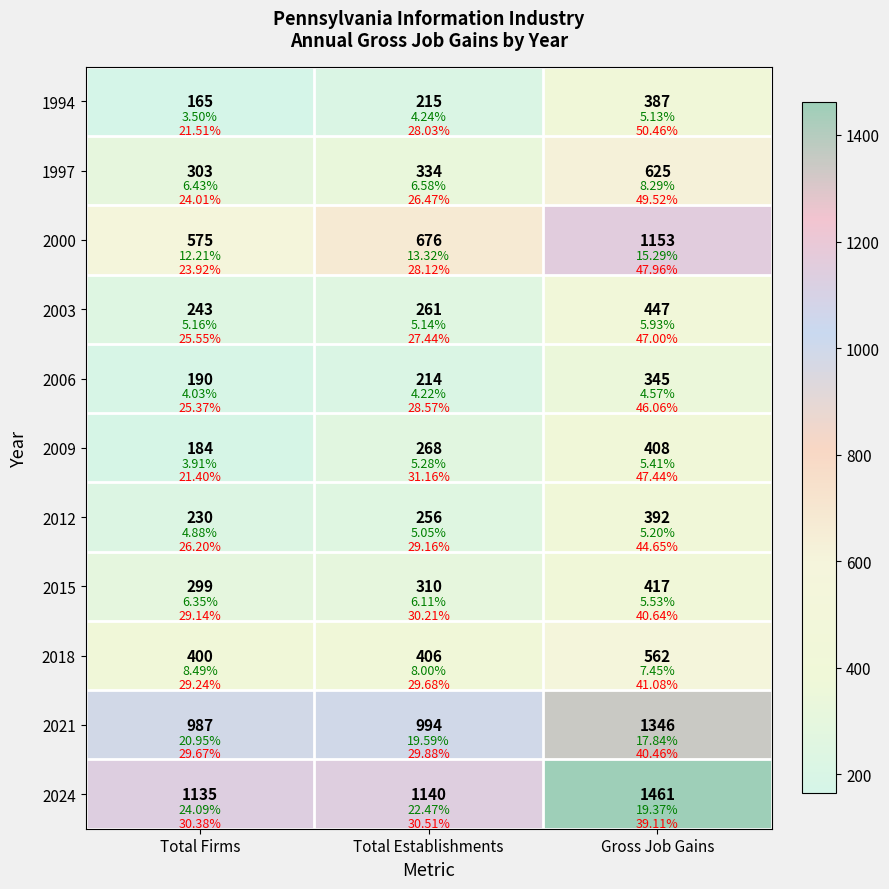

Count the 2009 values in the range 184 to 408.

3